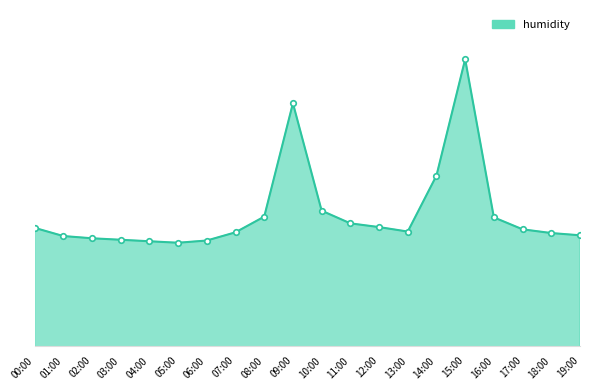

What is the smallest value displayed?

53.8